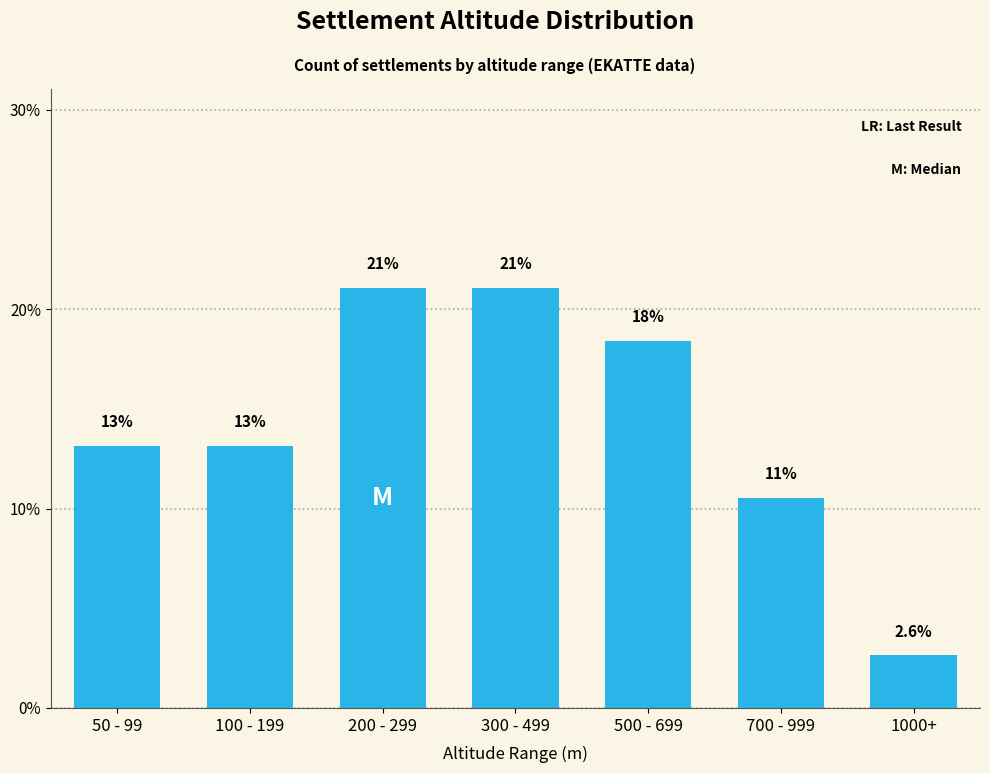

Between 50 - 99 and 500 - 699, which is larger?

500 - 699